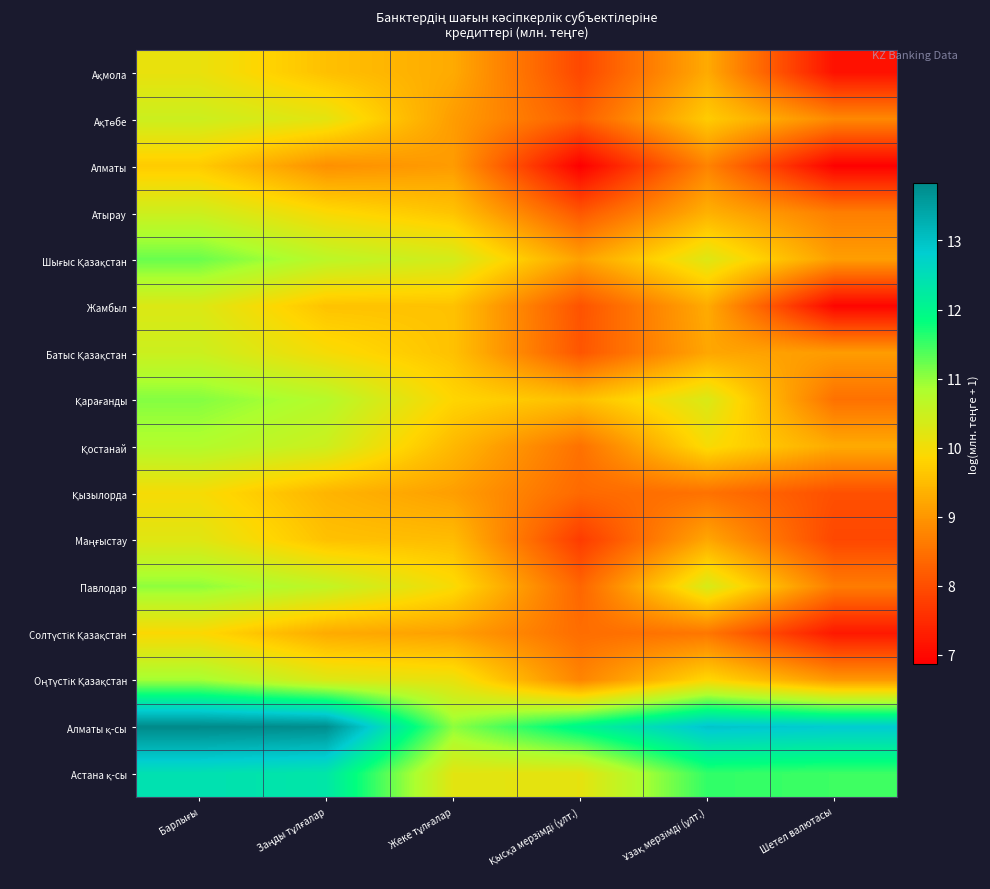

Which has a higher value, Қысқа мерзімді (ұлт.) or Шетел валютасы?

Қысқа мерзімді (ұлт.)